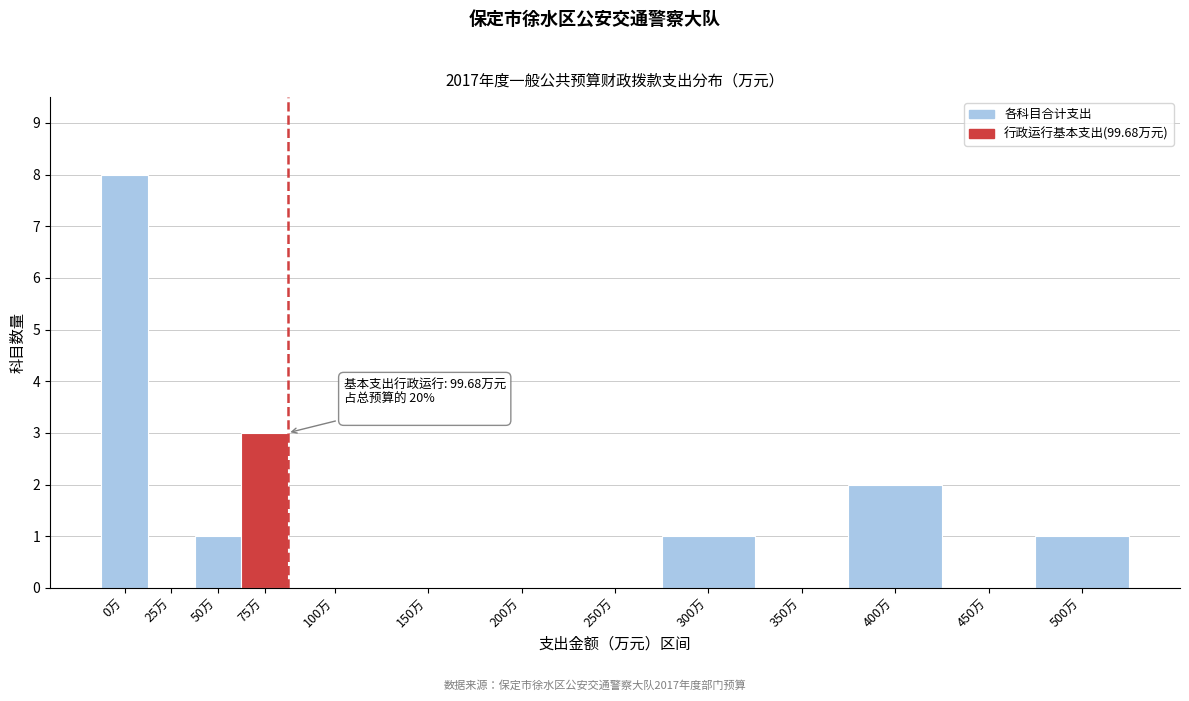

Reading left to right, extract all data points from this chart.

0万=8	25万=0	50万=1	75万=3	100万=0	150万=0	200万=0	250万=0	300万=1	350万=0	400万=2	450万=0	500万=1